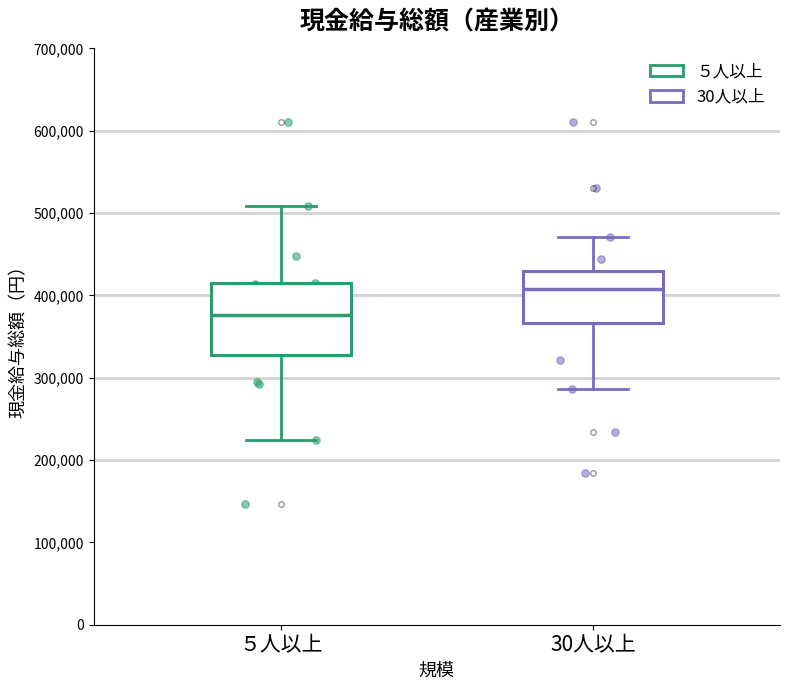

Reading left to right, transcribe this box plot: for each box, give where its median line is, the range the box spans, and where its two whiskers end, as read against the y-axis. The values are not printed on the chart, so give them approximately, as read against the axis.

５人以上: median 380000, box 330000 to 410000, whiskers 220000 to 510000
30人以上: median 410000, box 370000 to 430000, whiskers 290000 to 470000